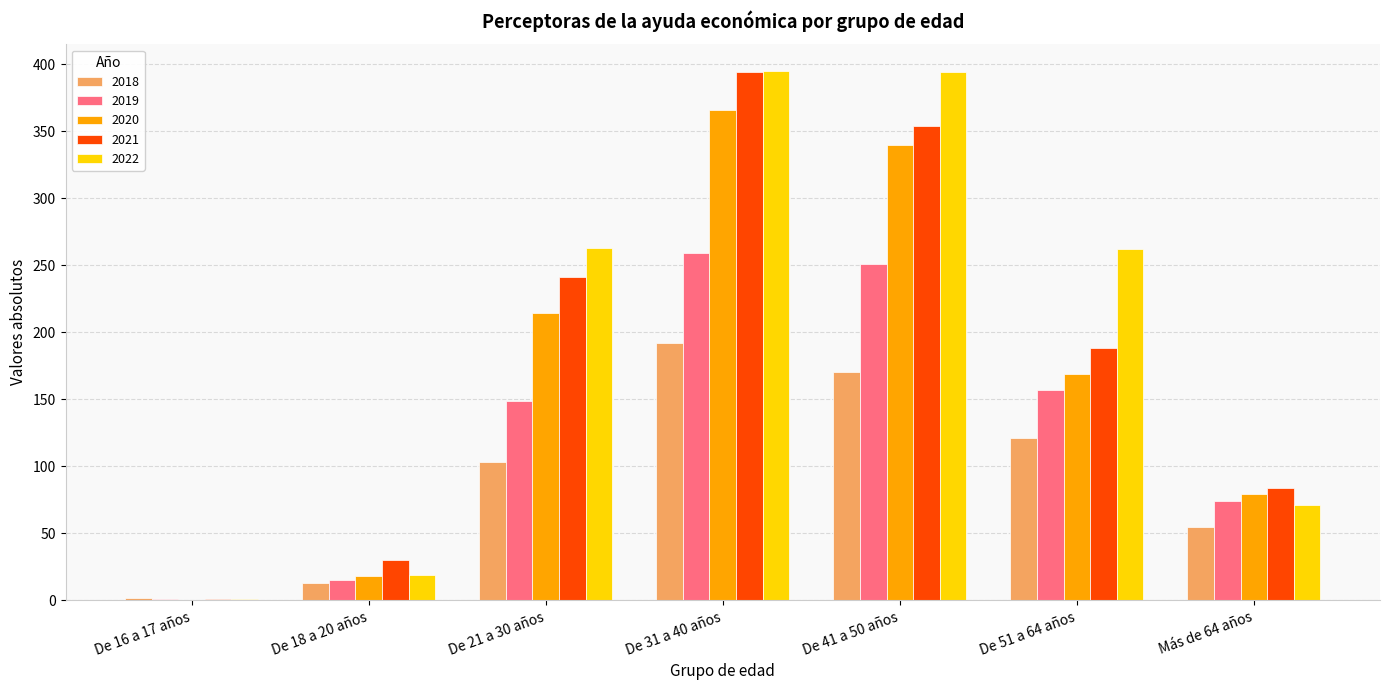

True or false: 2020 has a value of 209 at De 41 a 50 años.

False